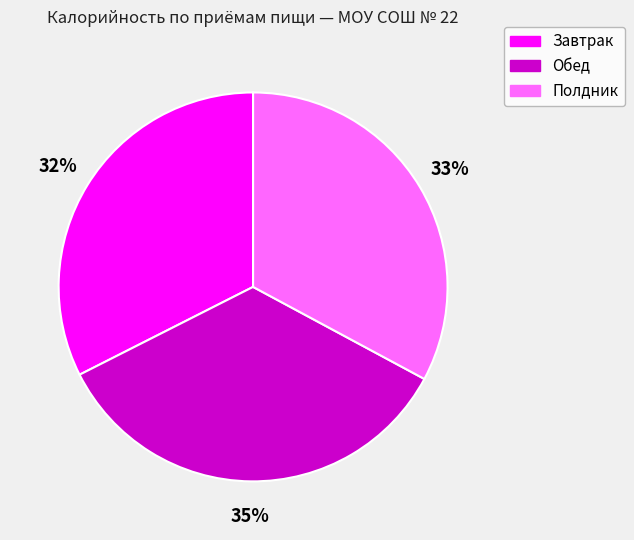

Is there a majority slice in this chart?

No